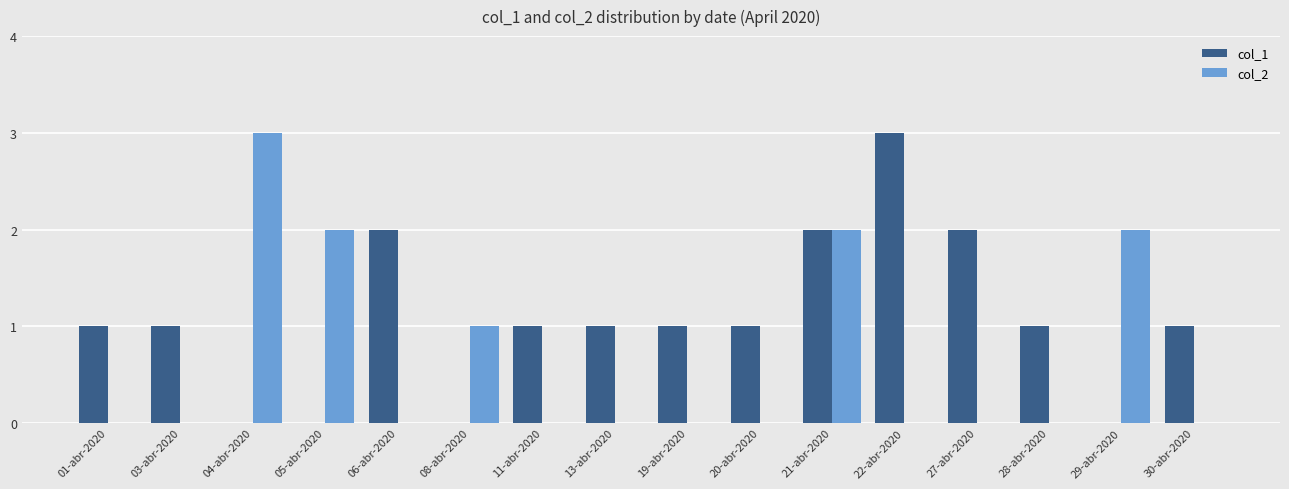

How many distinct data groups are displayed?

2